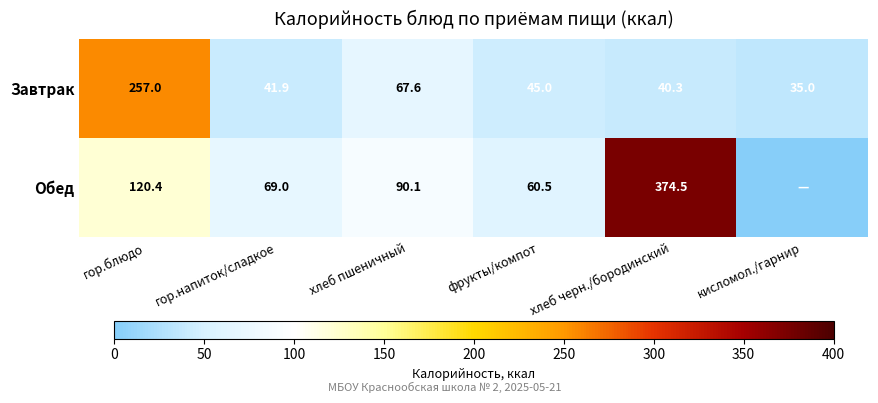

Rank the series at гор.блюдо from lowest to highest value.

Обед, Завтрак